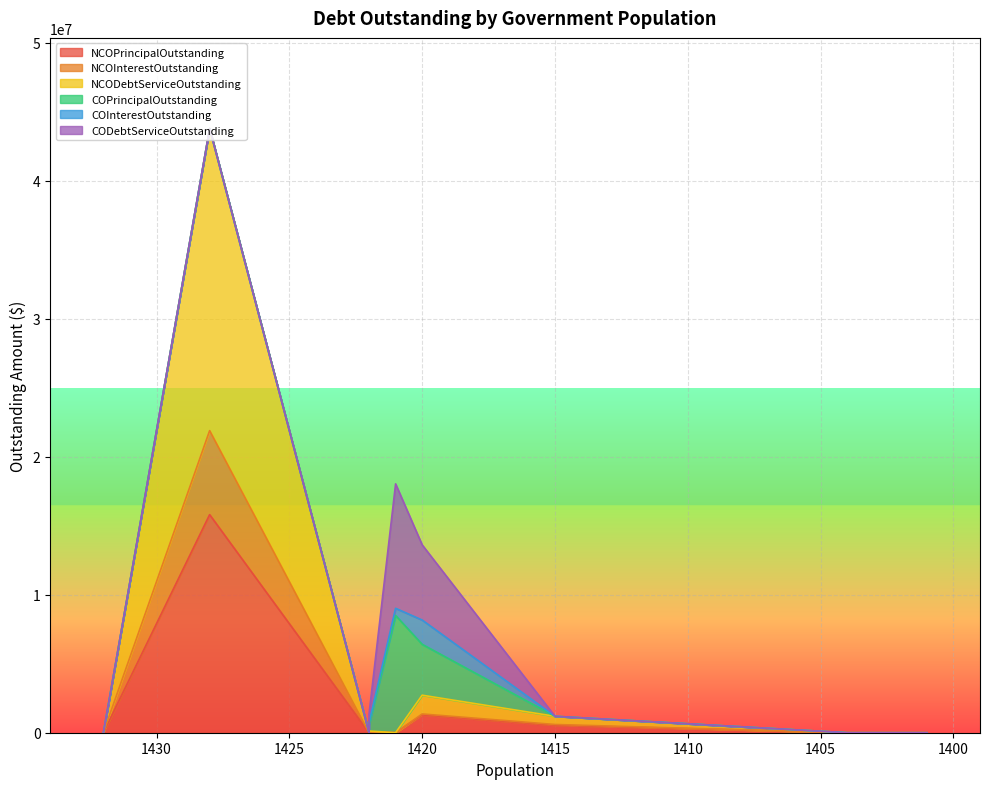

What is the value of the NCODebtServiceOutstanding point at the 7th from the left?

595792.0